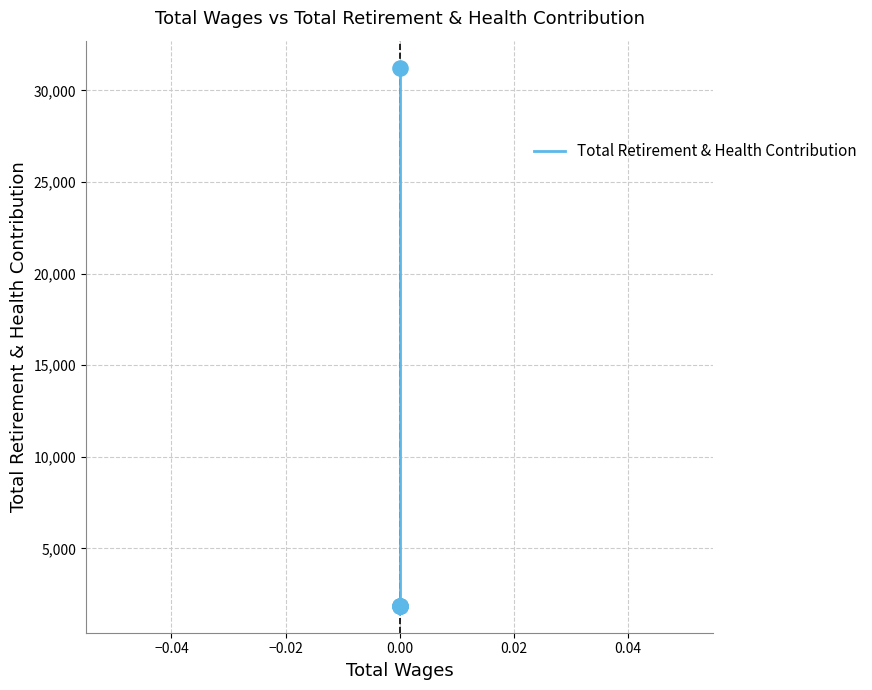

Between −0.06 and −0.04, which is larger?

−0.06